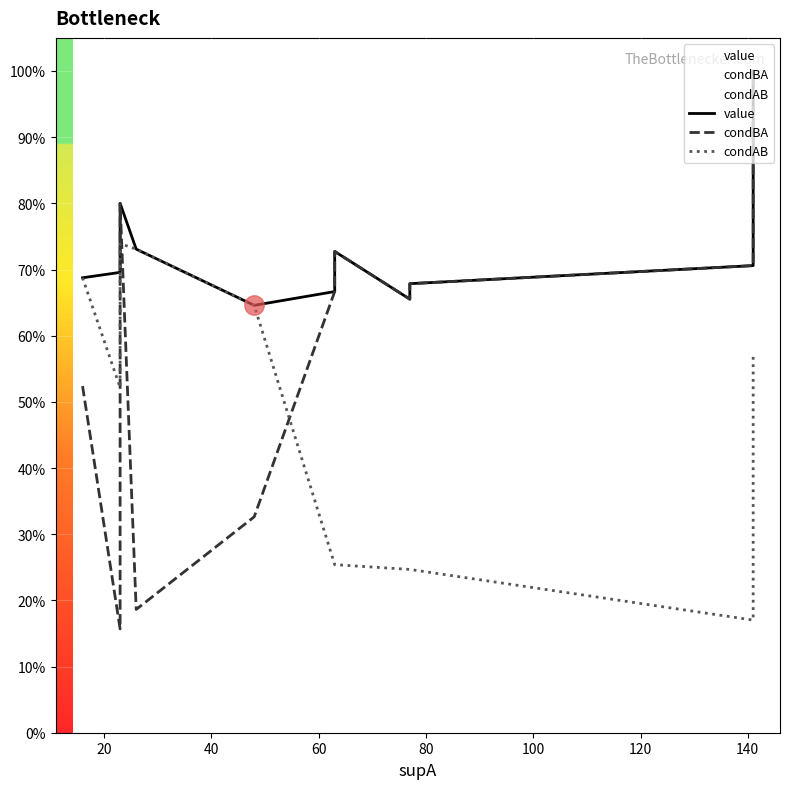

How many lines are shown in the chart?

3